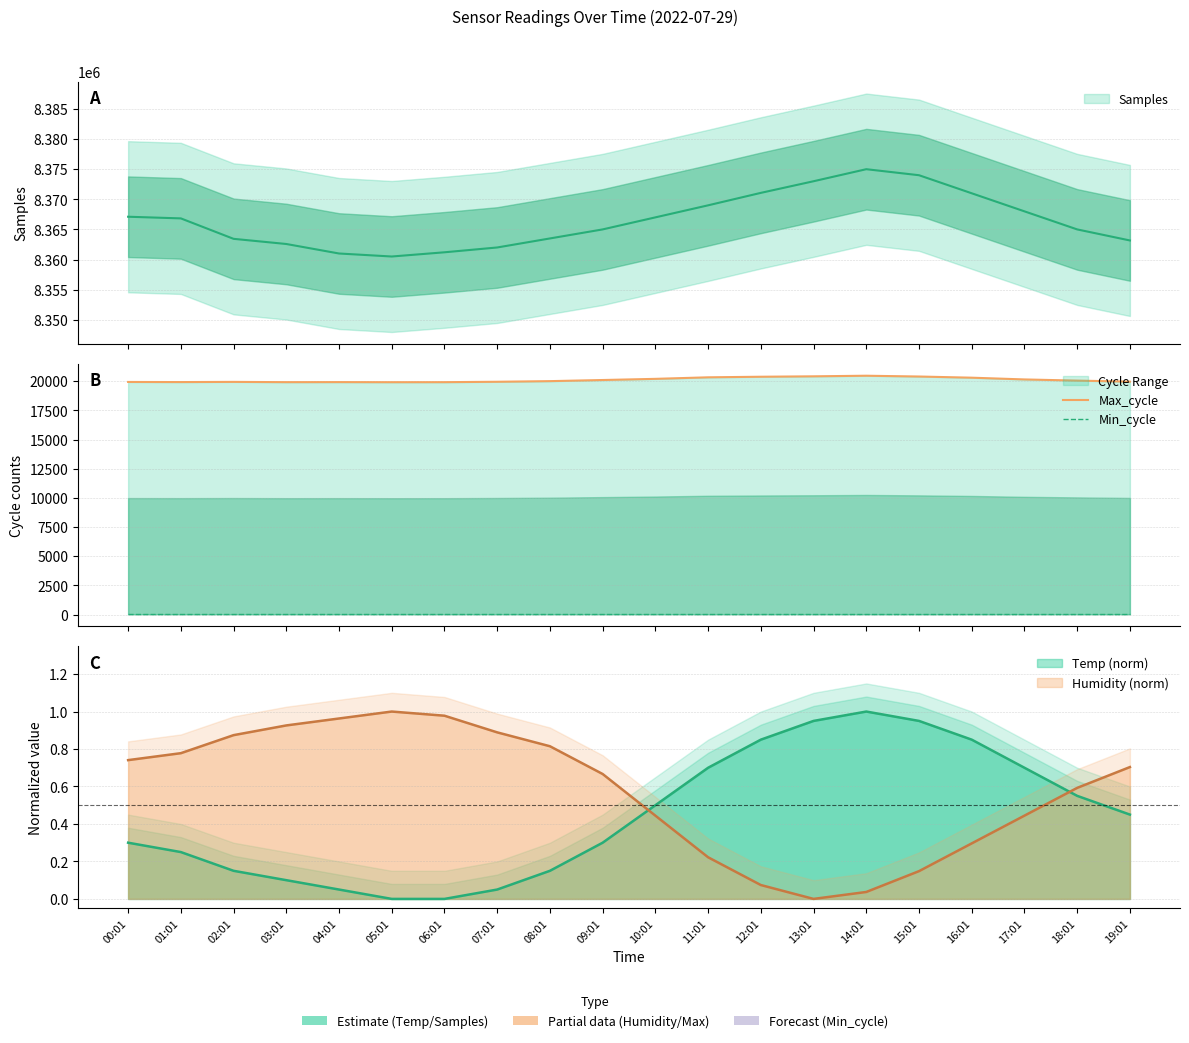

Which category has the highest value in the Min_cycle series?

00:01